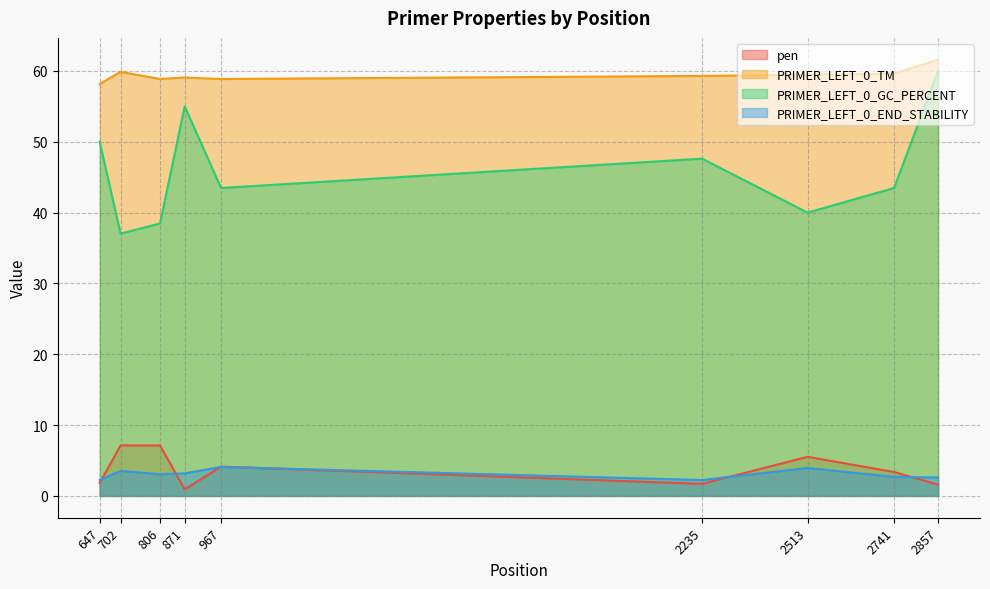

What are all the series names shown in the legend?

pen, PRIMER_LEFT_0_TM, PRIMER_LEFT_0_GC_PERCENT, PRIMER_LEFT_0_END_STABILITY